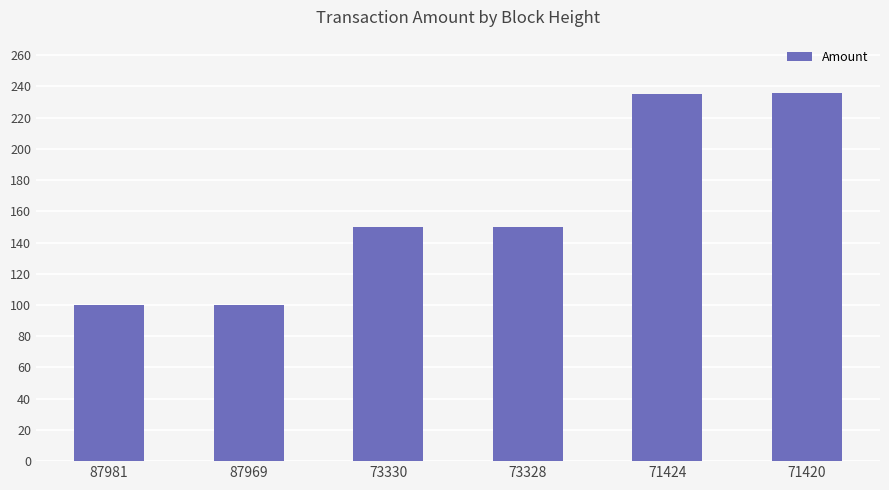

What is the smallest value displayed?

99.9